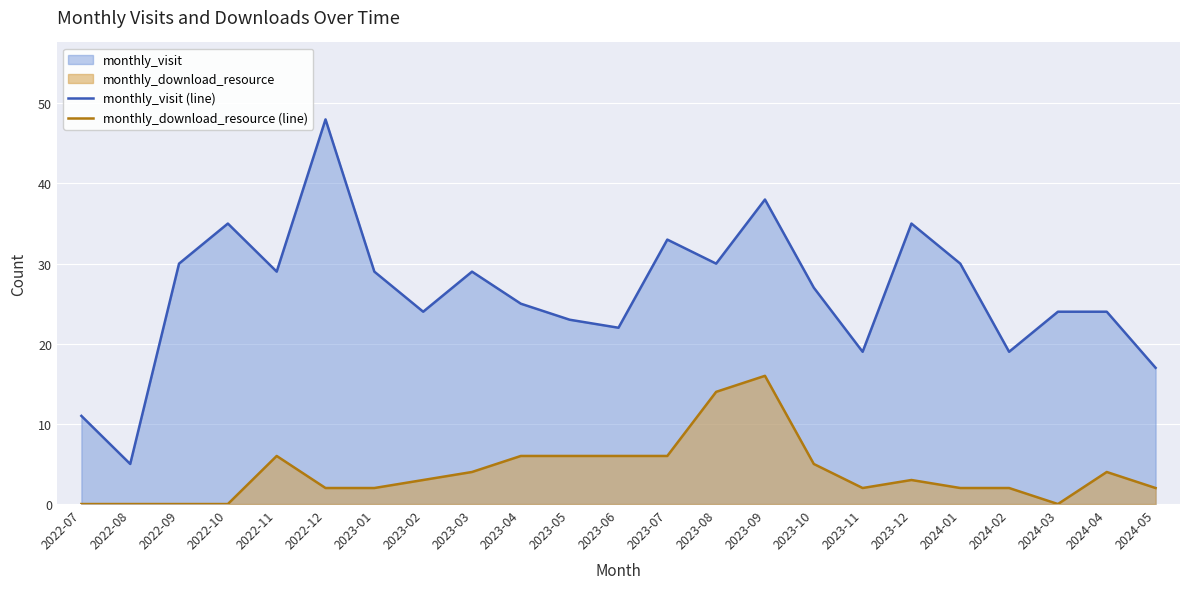

Which series has the largest total across all categories?

monthly_visit (line)